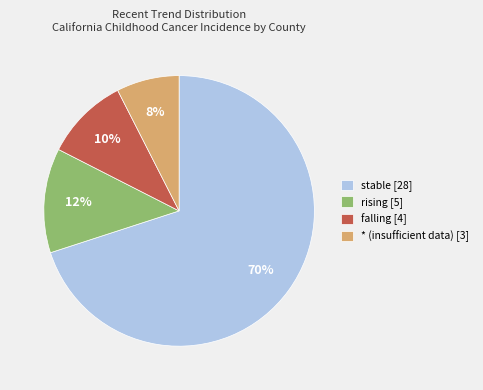

To the nearest percent, what is the difference between the largest and smallest slice percentages?

62%